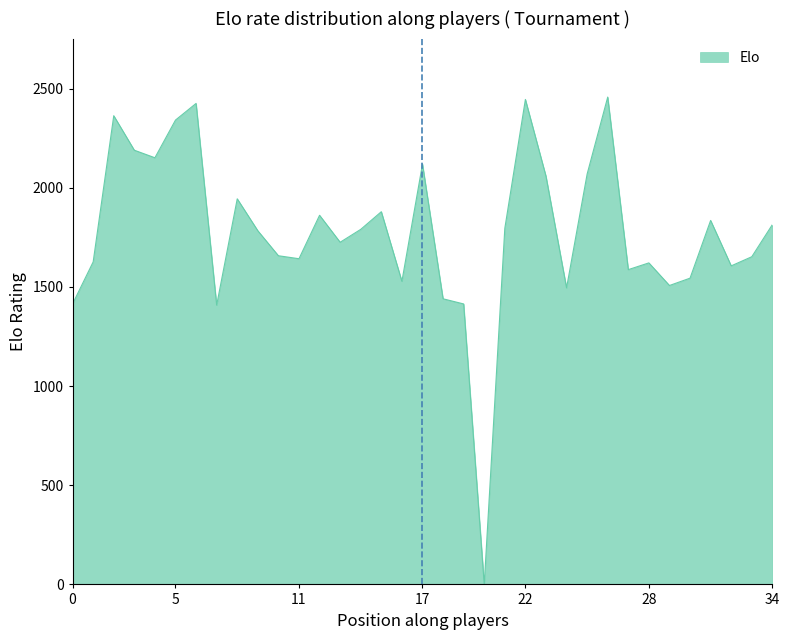

What is the difference between the maximum and minimum values?

2457